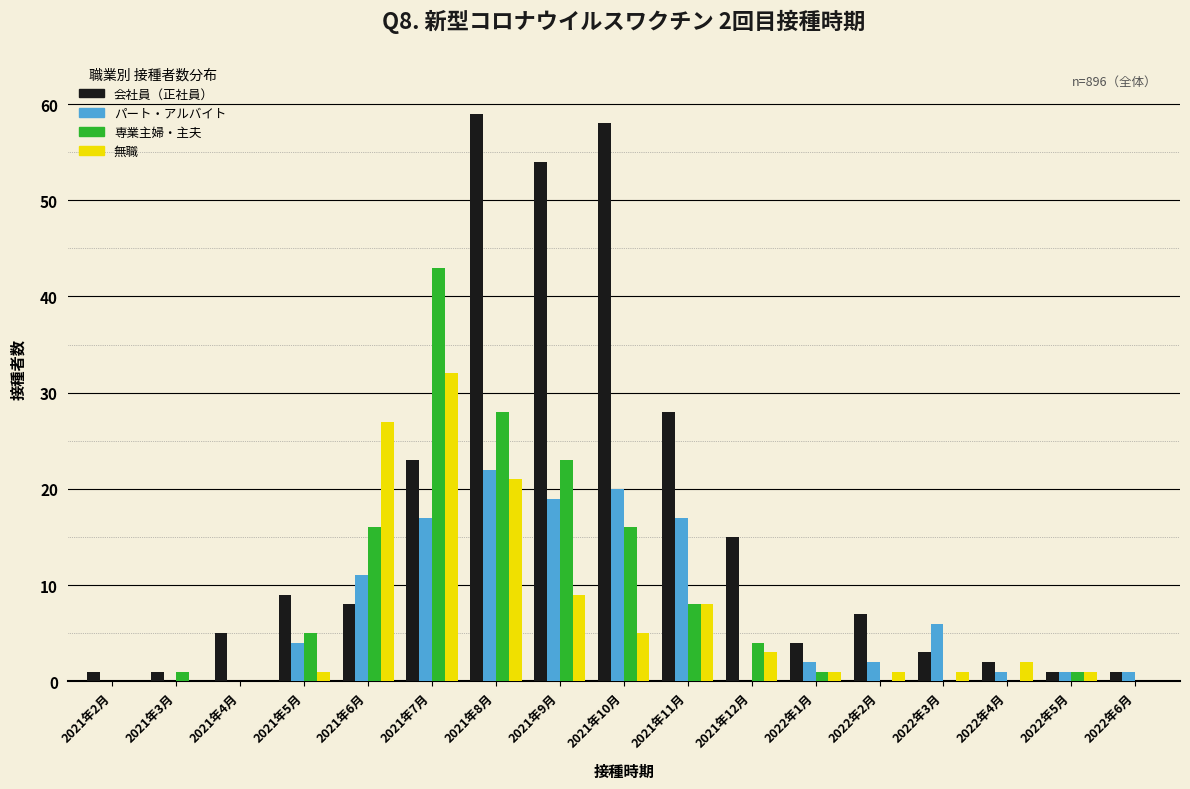

Which series changed the most between 2021年8月 and 2021年12月?

会社員（正社員）